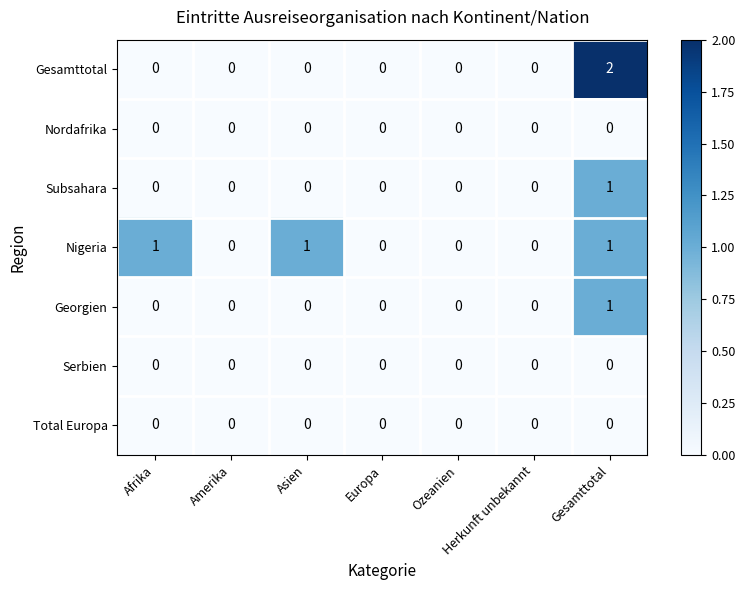

The value of Serbien at Europa is 0. True or false?

True